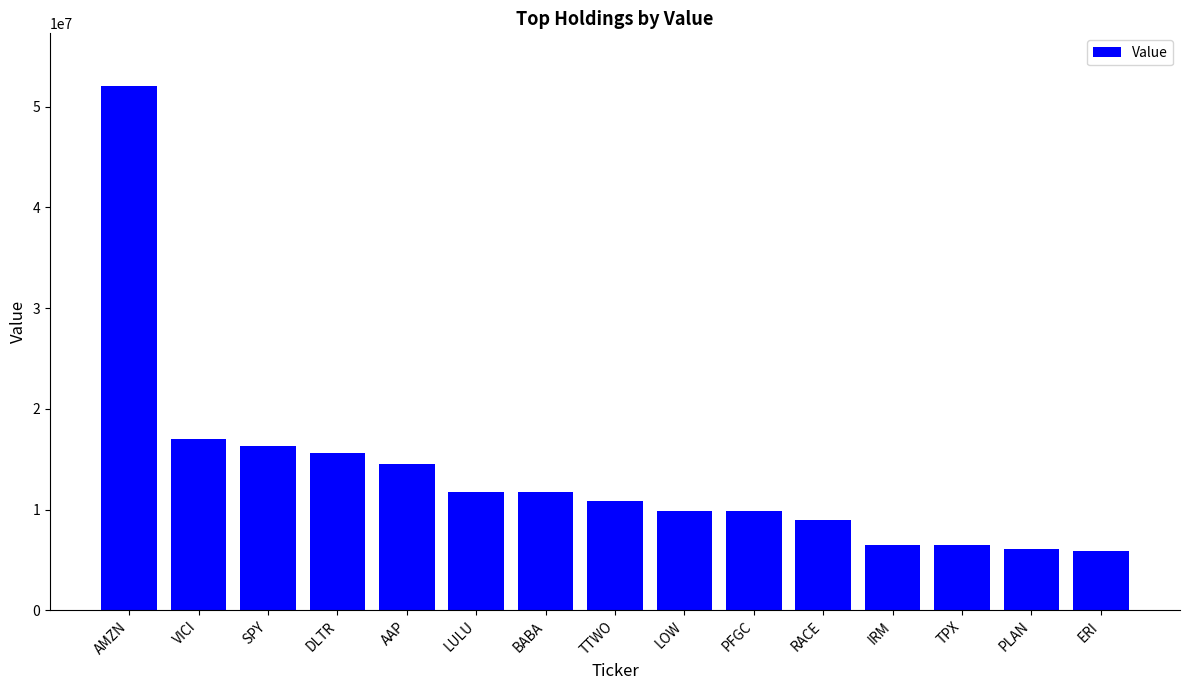

At which label is the value closest to 28969000?

VICI